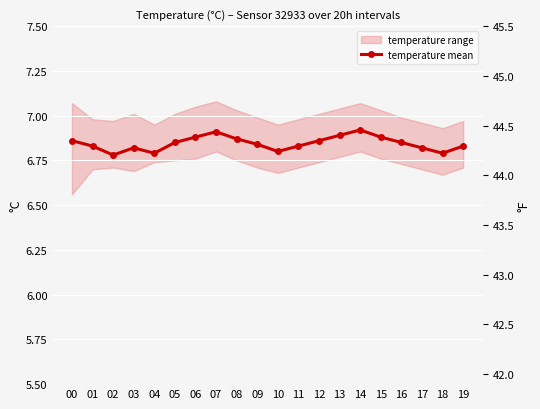

What is the difference between the second highest and minimum values?

0.1